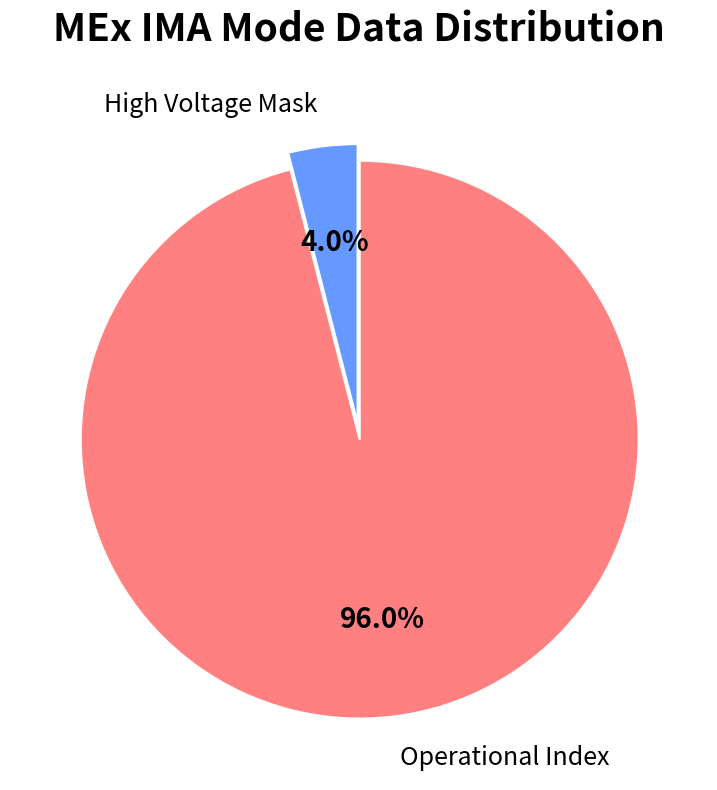

How many slices are in this pie chart?

2